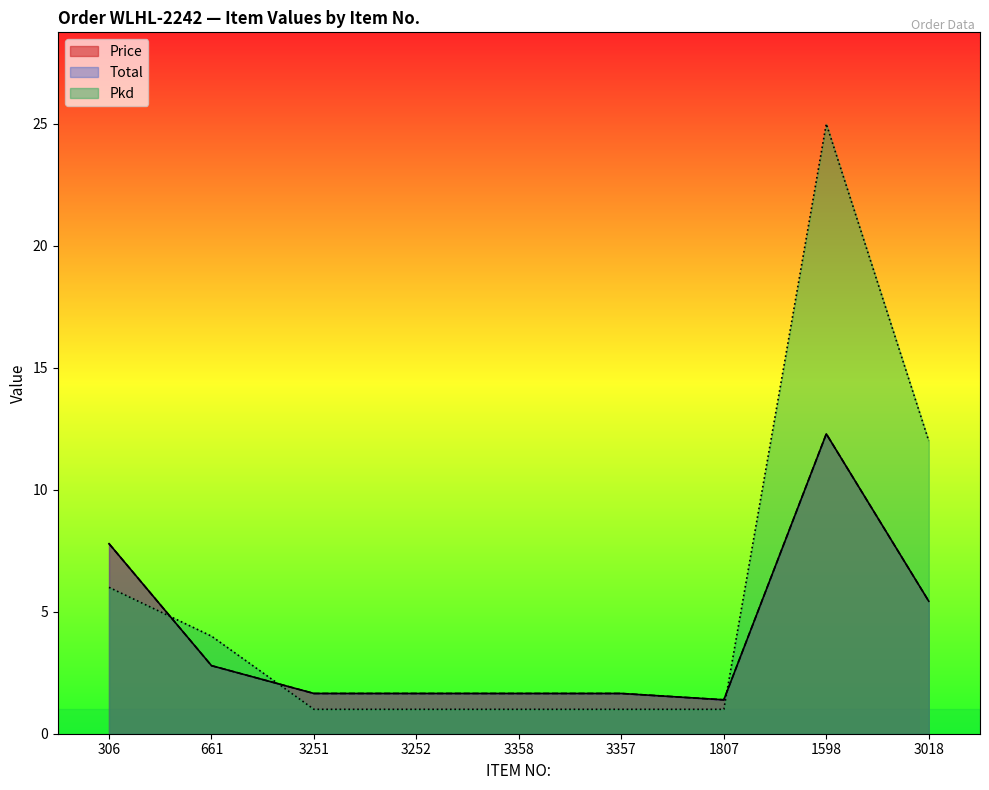

True or false: Total and Price intersect in this chart.

False